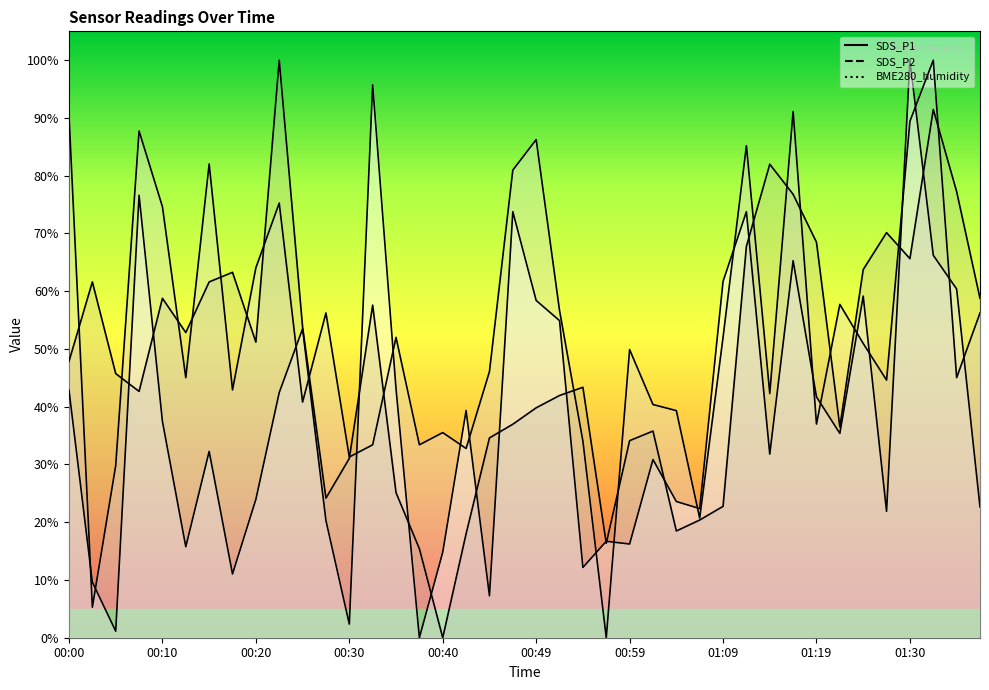

How many values in SDS_P2 are above zero?

39